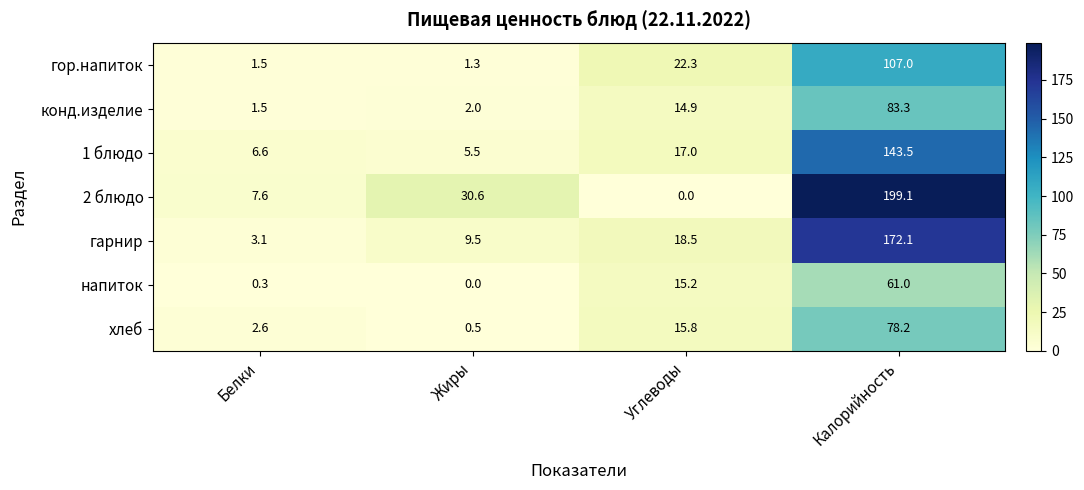

At which label does 2 блюдо first exceed 30?

Жиры